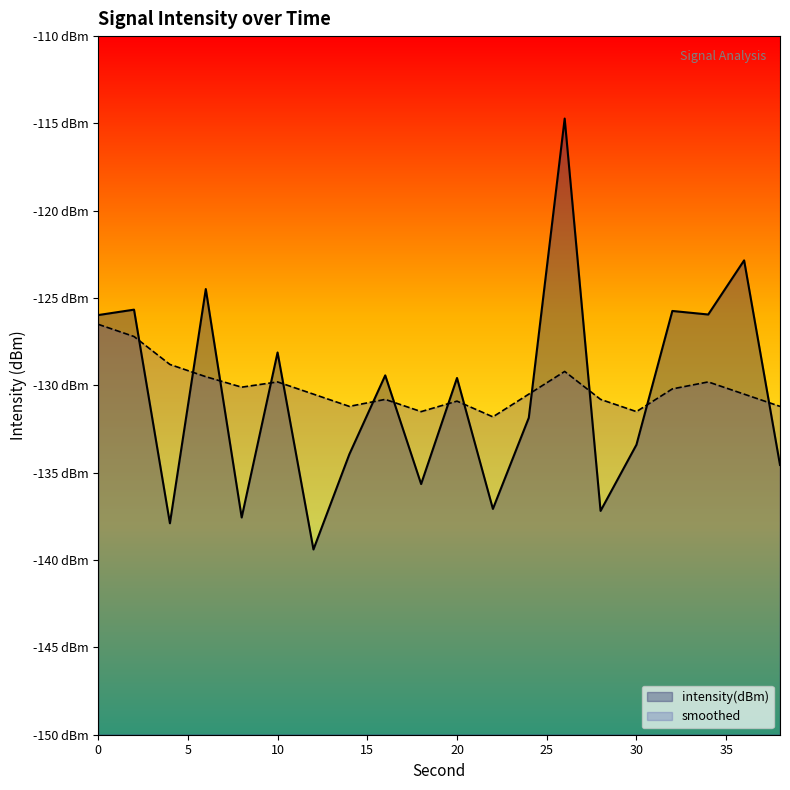

Between 18 and 8, which is larger?

18